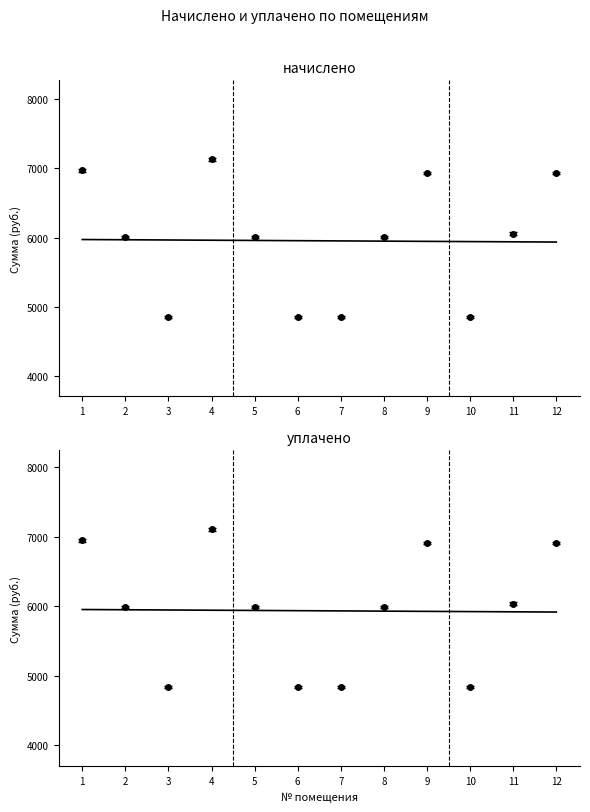

Is it true that уплачено equals 4835.5 at 10?

True